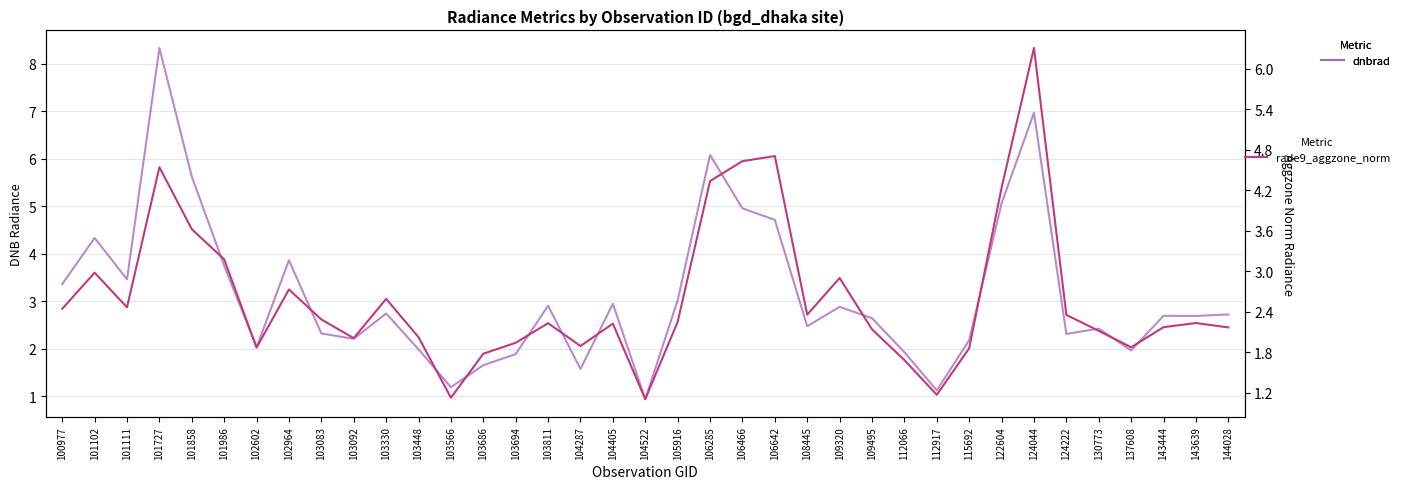

What is the sum of the dnbrad values at 104287 and 106285?

7.7